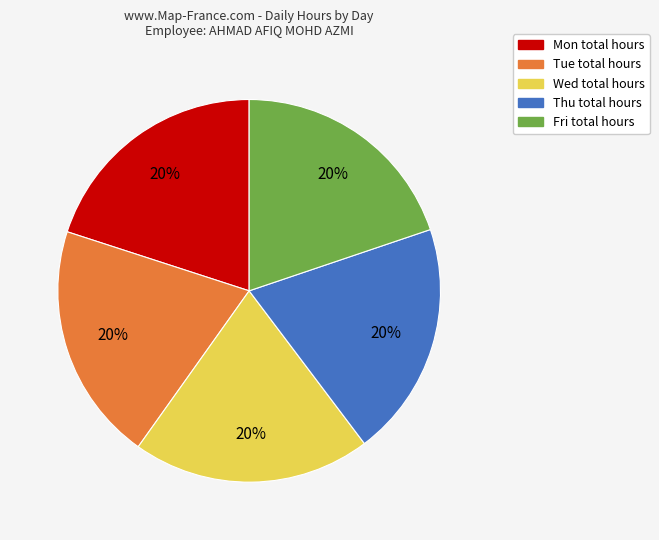

Does any single category account for the majority?

No